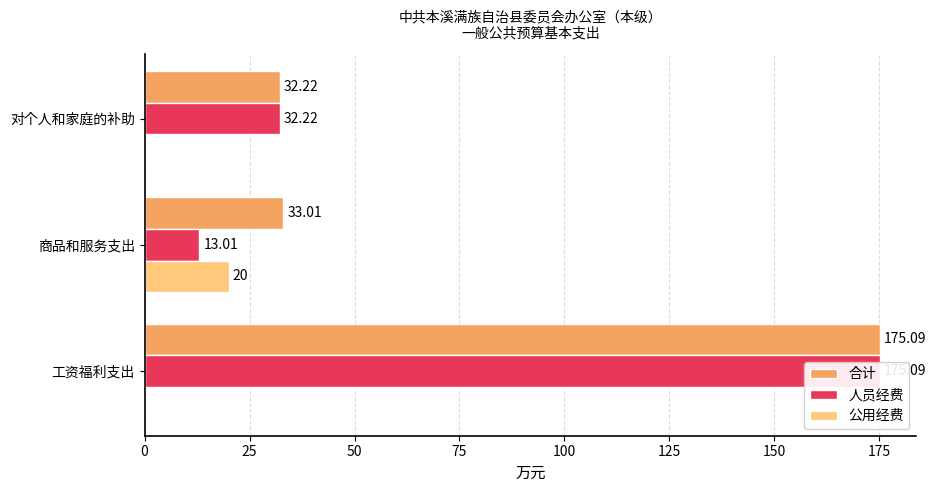

What is the highest value of the 人员经费 series?

175.1